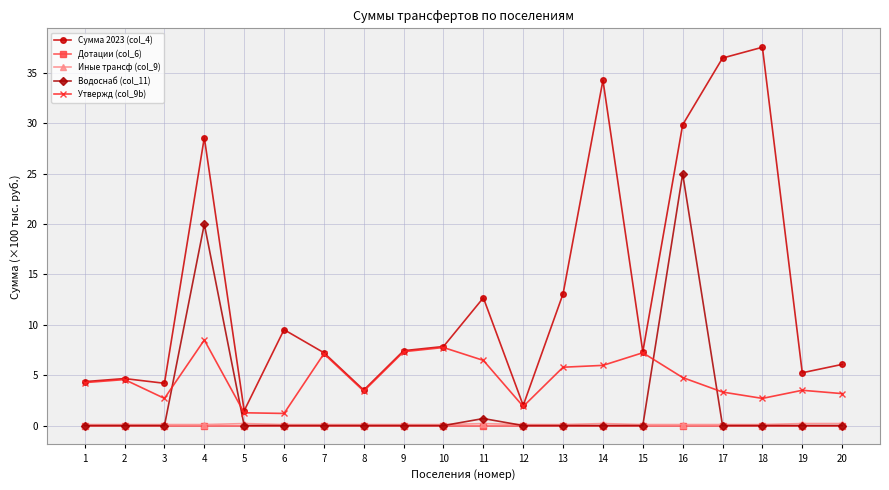

True or false: Иные трансф (col_9) and Сумма 2023 (col_4) cross at least once.

False